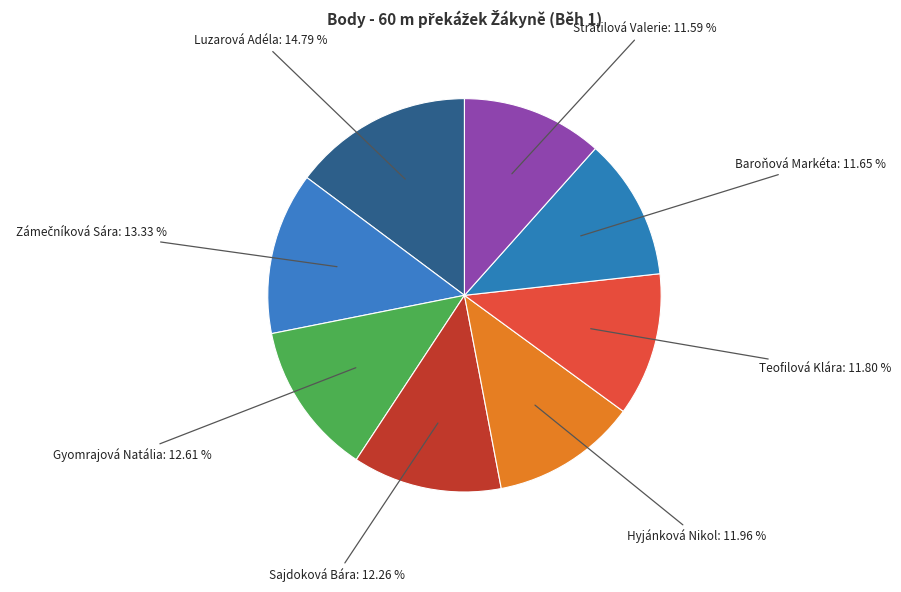

How much of the chart is everything except Stratilová Valerie?

88.4%